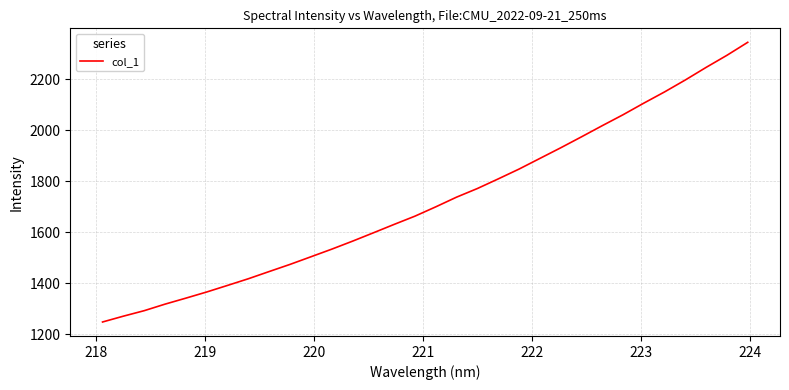

What is the greatest value displayed?

2344.0